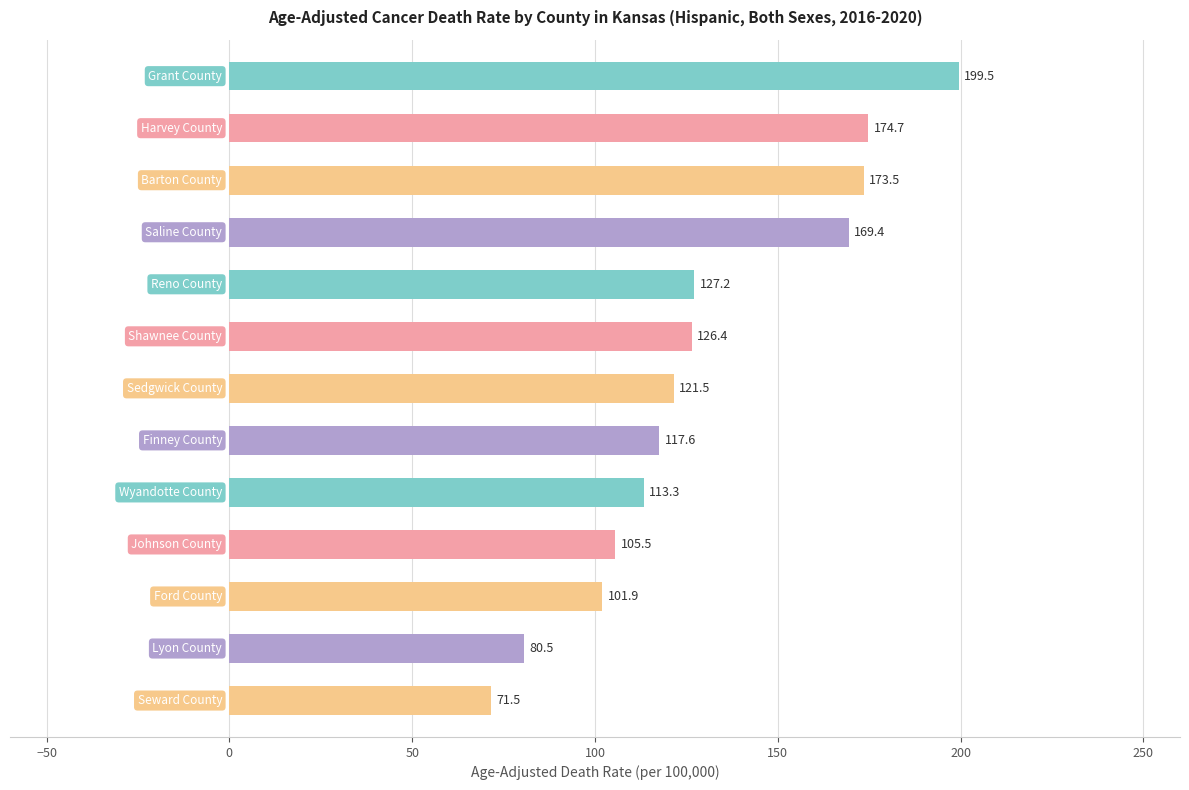

What is the sum of all values?

1682.5